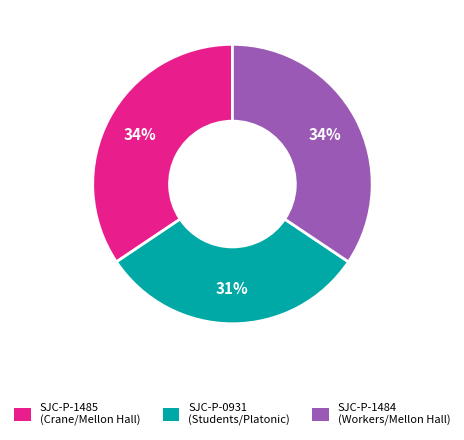

To the nearest percent, what is the difference between the largest and smallest slice percentages?

3%